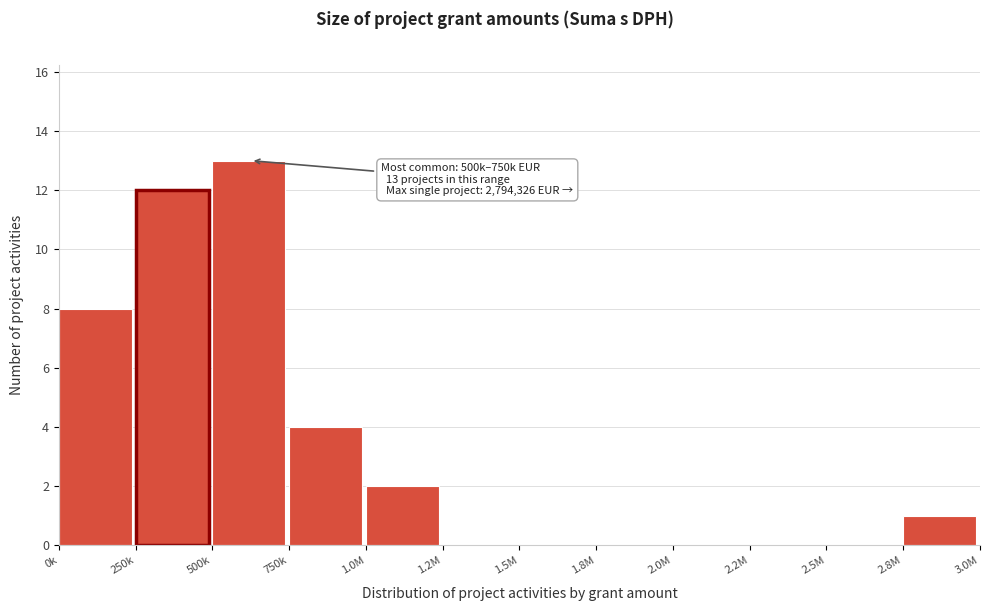

Reading left to right, extract all data points from this chart.

0k=8	250k=12	500k=13	750k=4	1.0M=2	1.2M=0	1.5M=0	1.8M=0	2.0M=0	2.2M=0	2.5M=0	2.8M=1